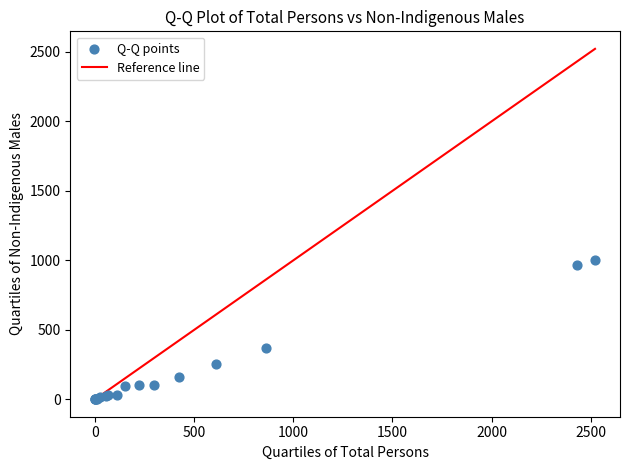

What Y value in the scatter plot is closest to 502?

372